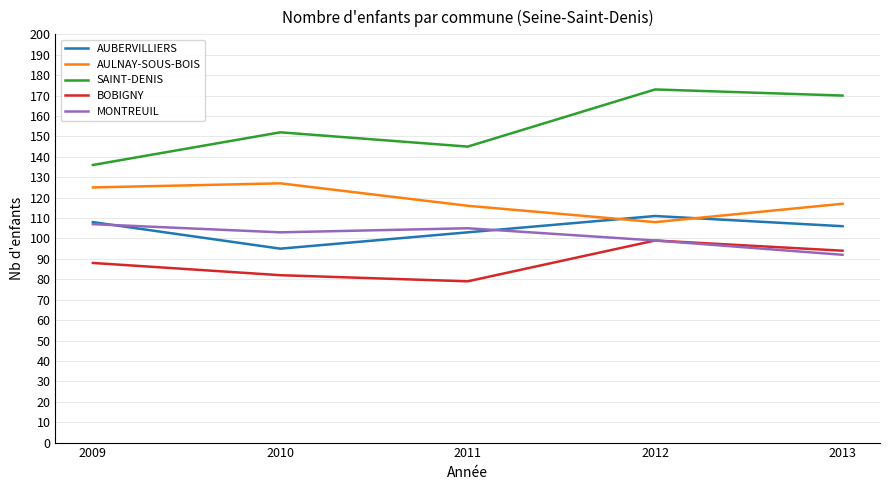

Reading left to right, extract all data points from this chart.

AUBERVILLIERS: 108	95	103	111	106
AULNAY-SOUS-BOIS: 125	127	116	108	117
SAINT-DENIS: 136	152	145	173	170
BOBIGNY: 88	82	79	99	94
MONTREUIL: 107	103	105	99	92